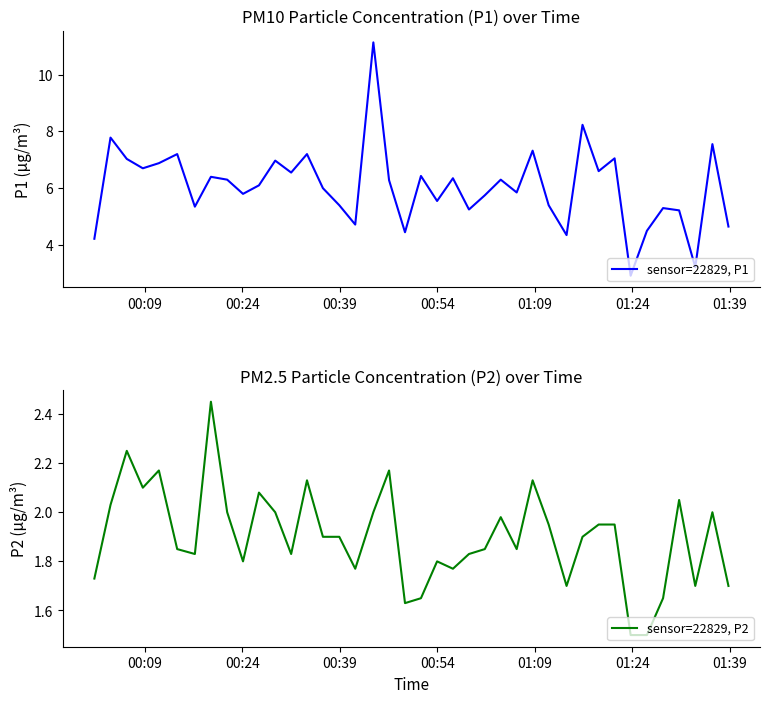

What is the maximum value for sensor=22829, P1?

11.1